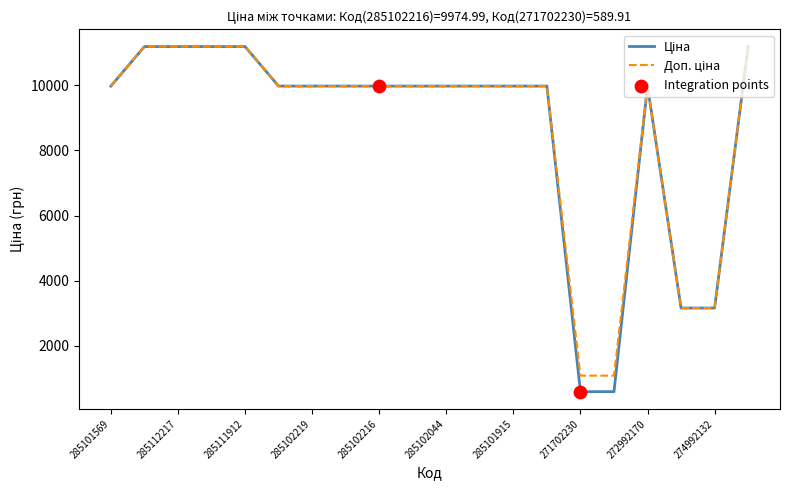

What is the minimum value shown in the chart?

589.9